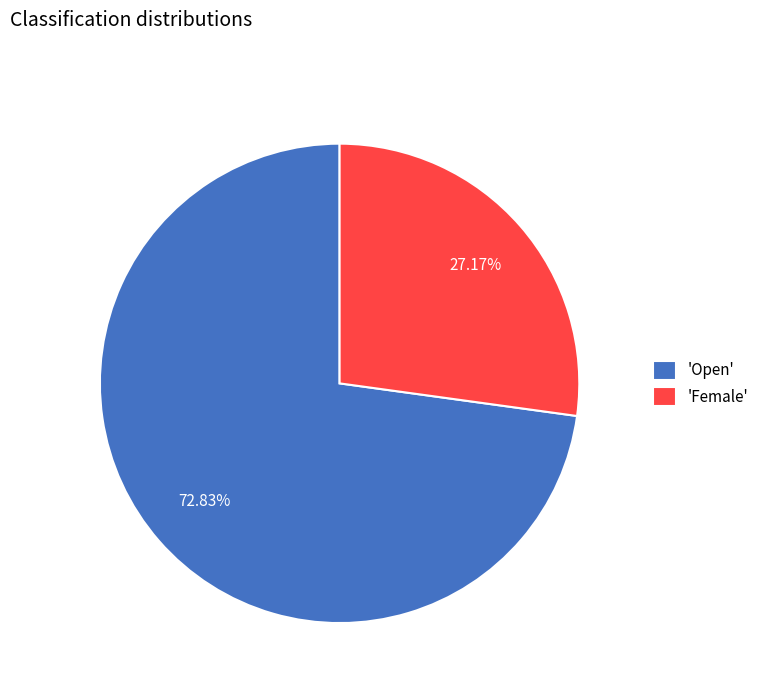

Which category has the smallest portion of the pie?

'Female'